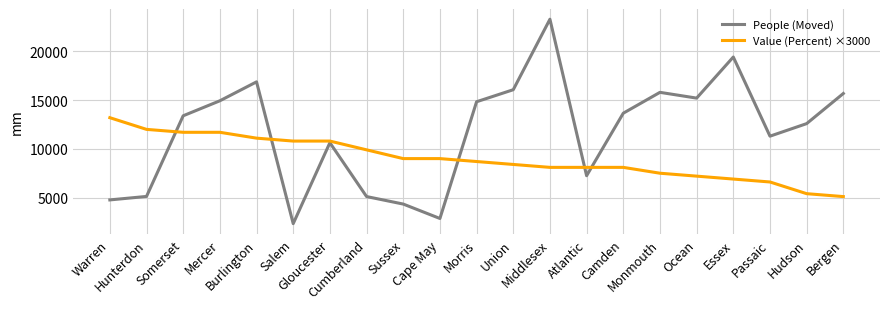

Is the value of Value (Percent) ×3000 at Monmouth greater than the value of People (Moved) at Bergen?

No